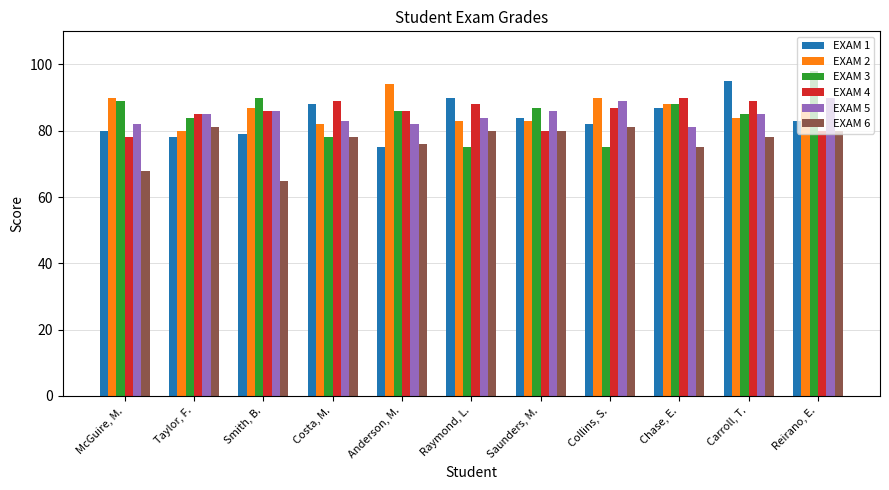

Reading left to right, list all the values displayed in this chart.

EXAM 1: 80	78	79	88	75	90	84	82	87	95	83
EXAM 2: 90	80	87	82	94	83	83	90	88	84	88
EXAM 3: 89	84	90	78	86	75	87	75	88	85	98
EXAM 4: 78	85	86	89	86	88	80	87	90	89	80
EXAM 5: 82	85	86	83	82	84	86	89	81	85	90
EXAM 6: 68	81	65	78	76	80	80	81	75	78	80